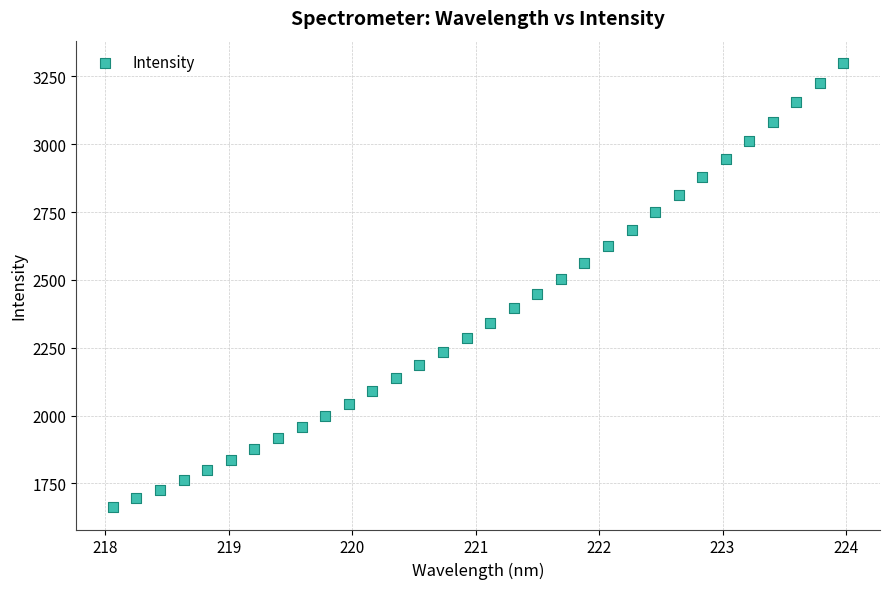

What is the range of Y values (max minus min)?

1637.7